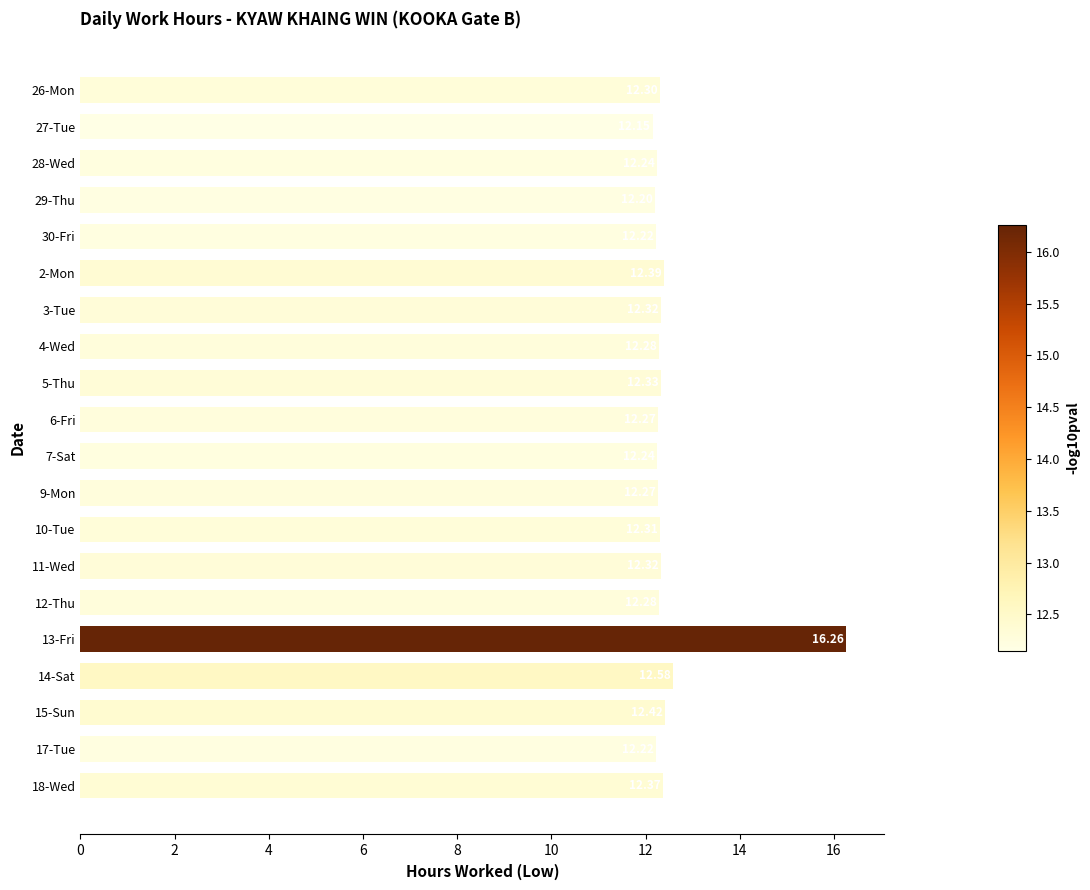

What is the average value?

12.5